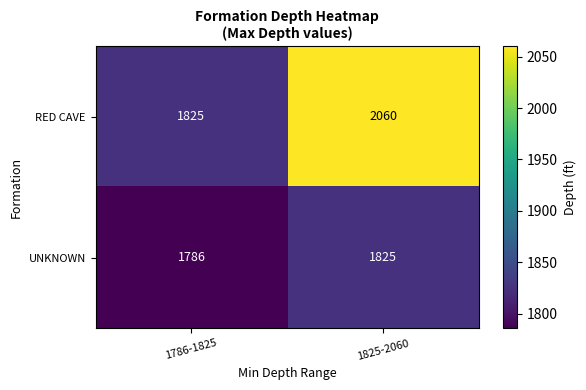

At which category is the sum across all series the highest?

1825-2060